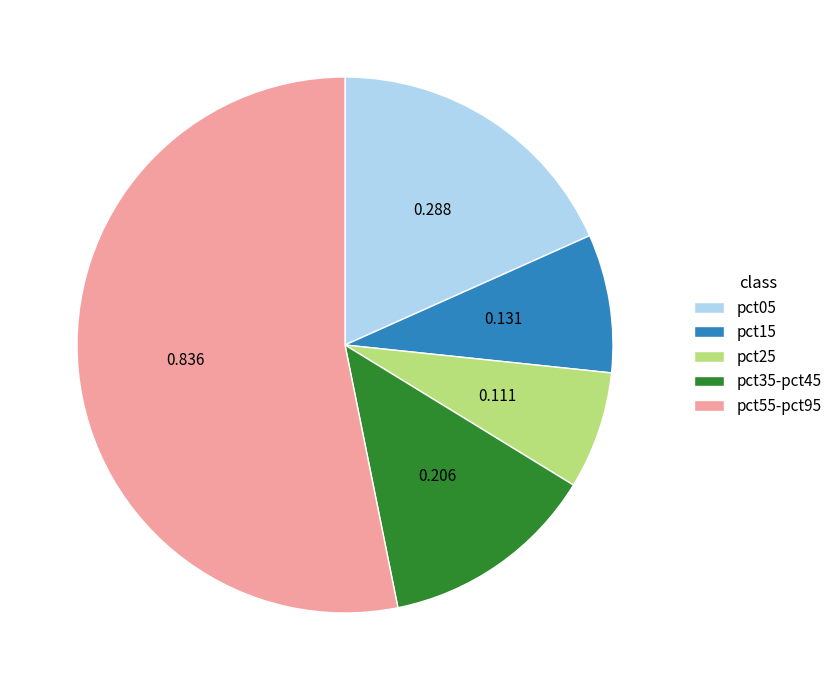

Does pct55-pct95 account for over 50% of the chart?

Yes